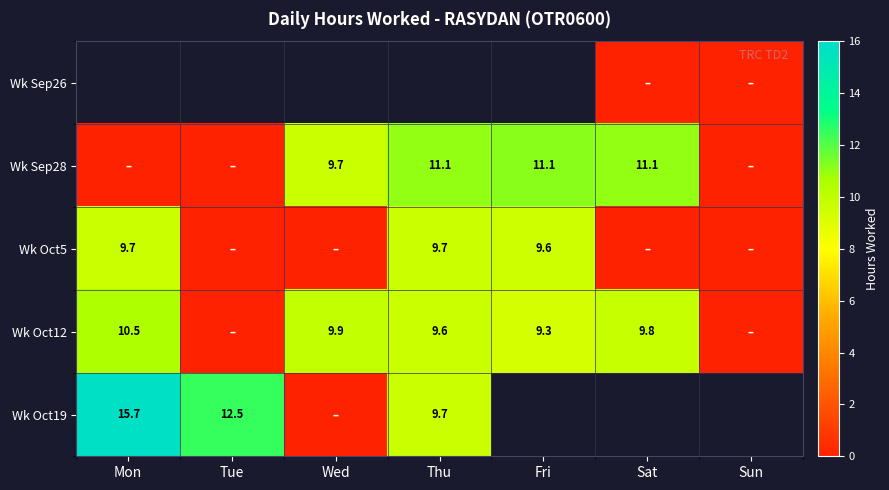

The Wk Oct19 series shows 21.9 at Mon. True or false?

False